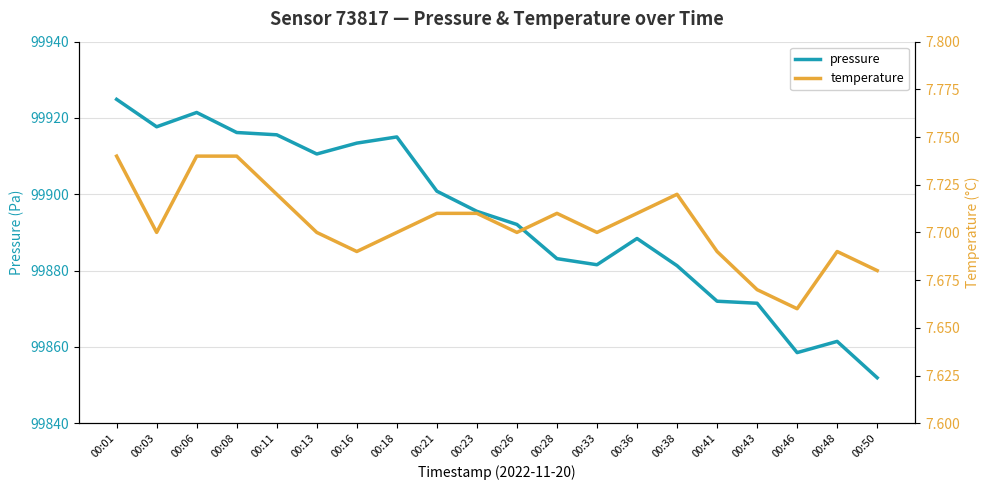

The pressure series shows 145389.1 at 00:28. True or false?

False